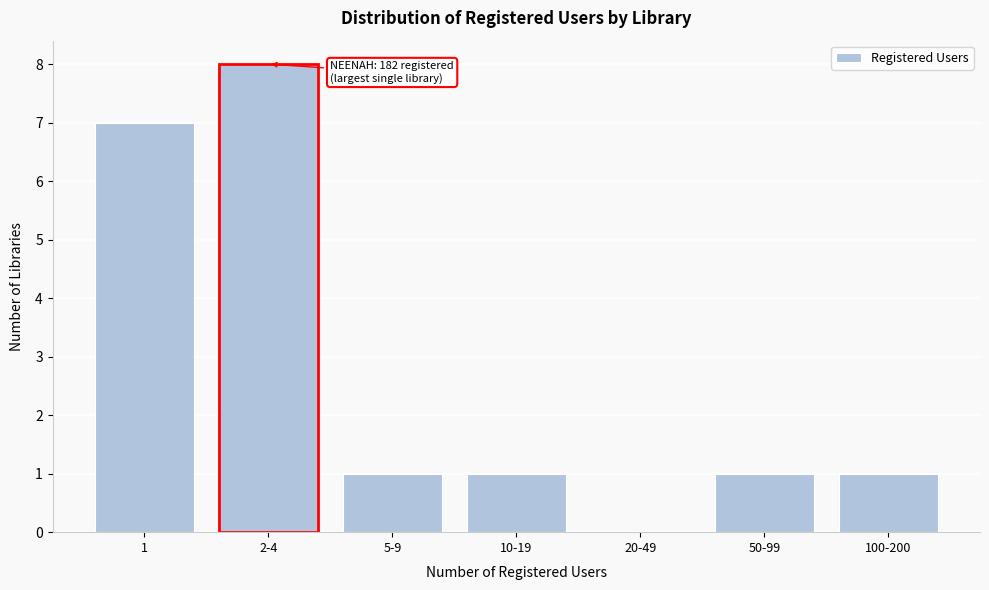

Reading left to right, transcribe all the data shown in this chart.

1=7	2-4=8	5-9=1	10-19=1	20-49=0	50-99=1	100-200=1